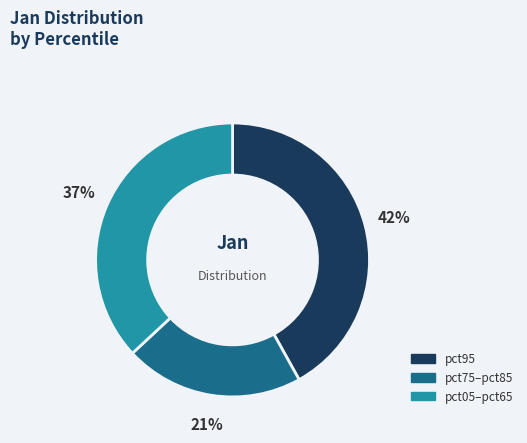

Combined, do pct75–pct85 and pct95 account for over 50%?

Yes